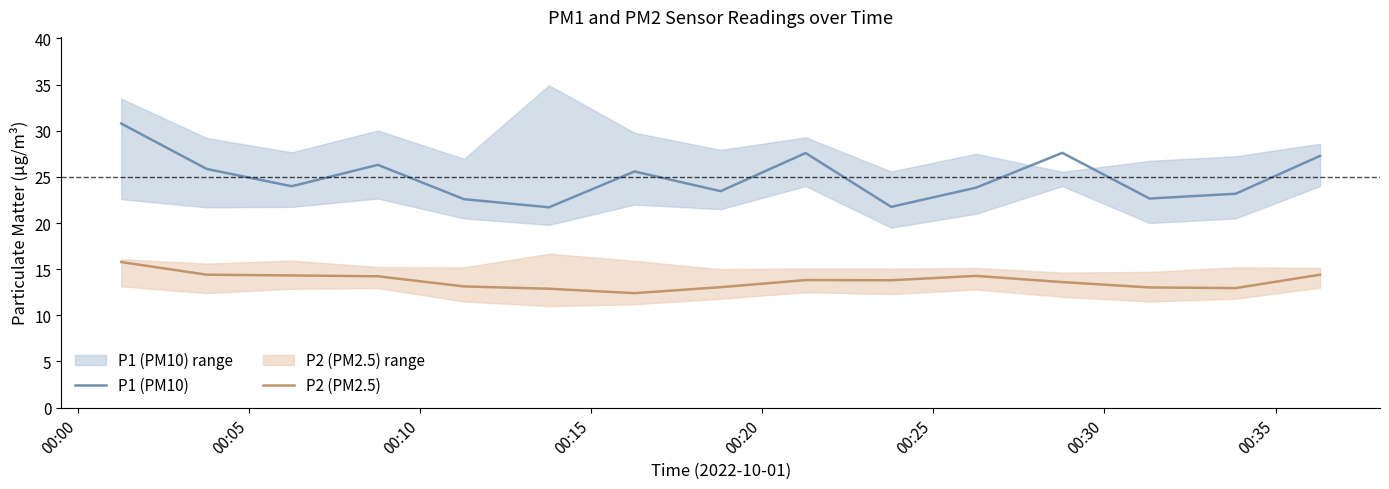

How many values in the P1 (PM10) series are below 23?

4